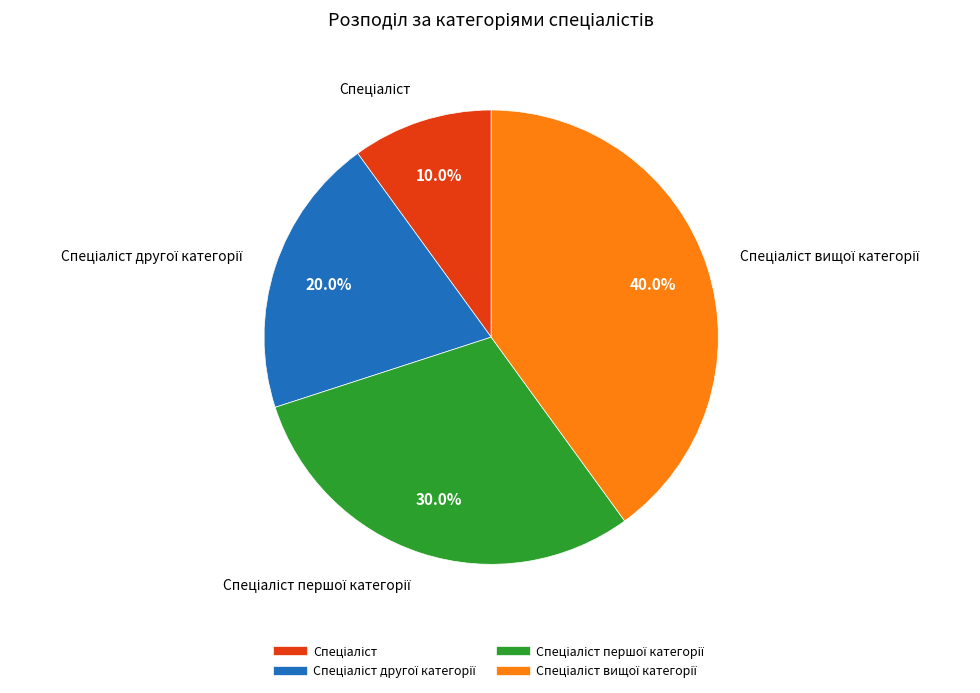

Does any single category account for the majority?

No